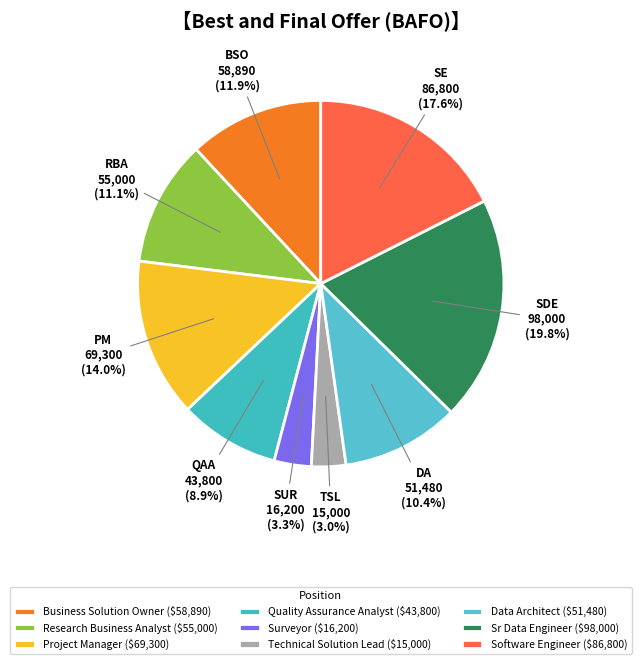

Combined, do Research Business Analyst and Project Manager account for over 50%?

No